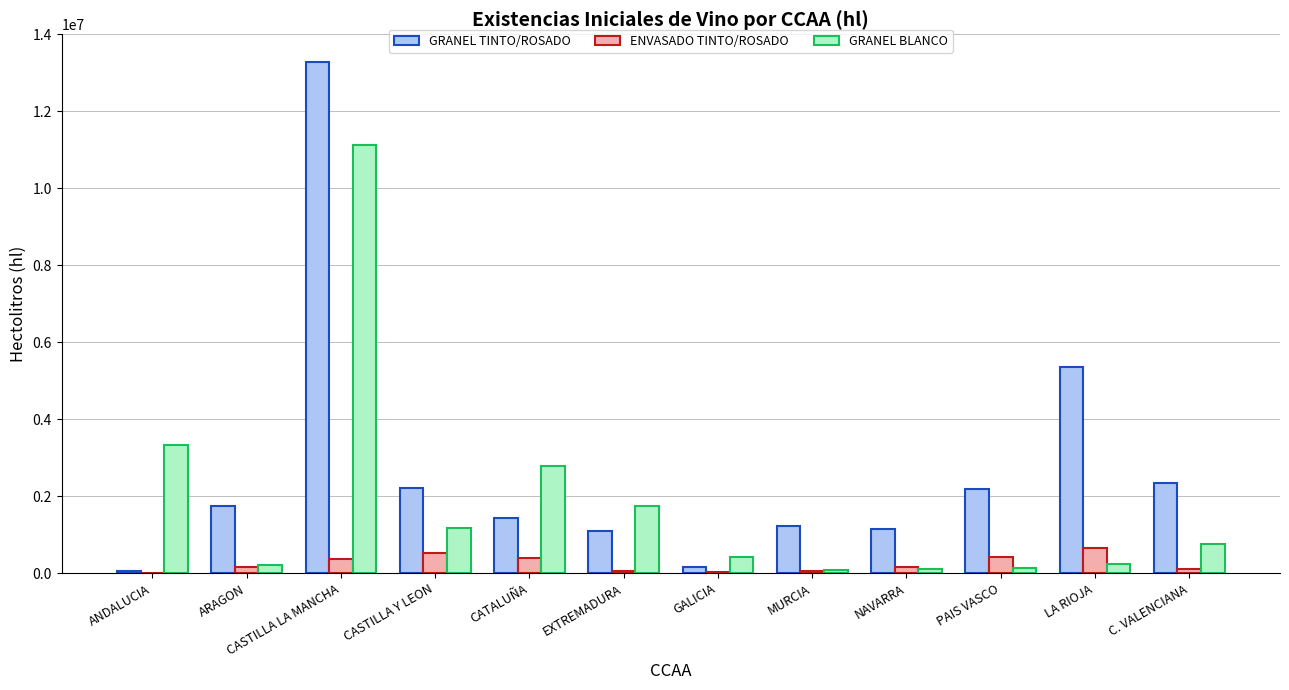

What is the sum of all ENVASADO TINTO/ROSADO values?

2954855